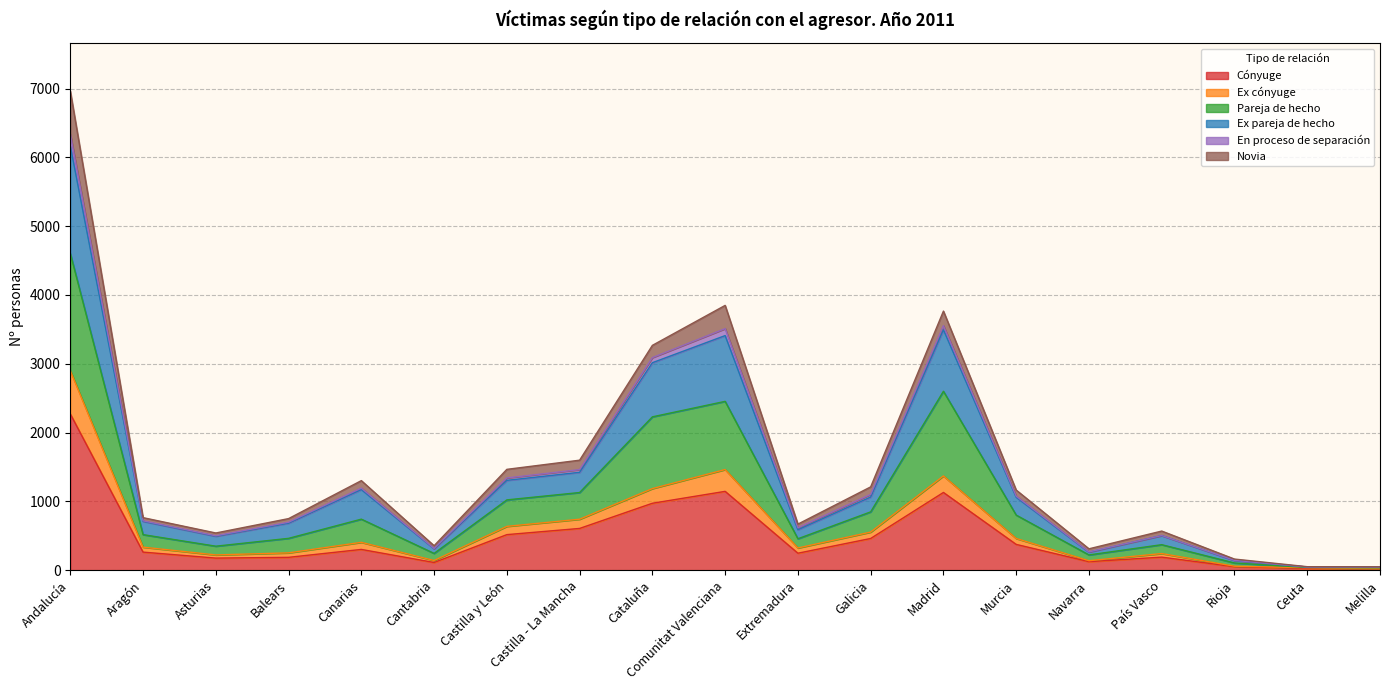

What is the highest value of the Cónyuge series?

2271